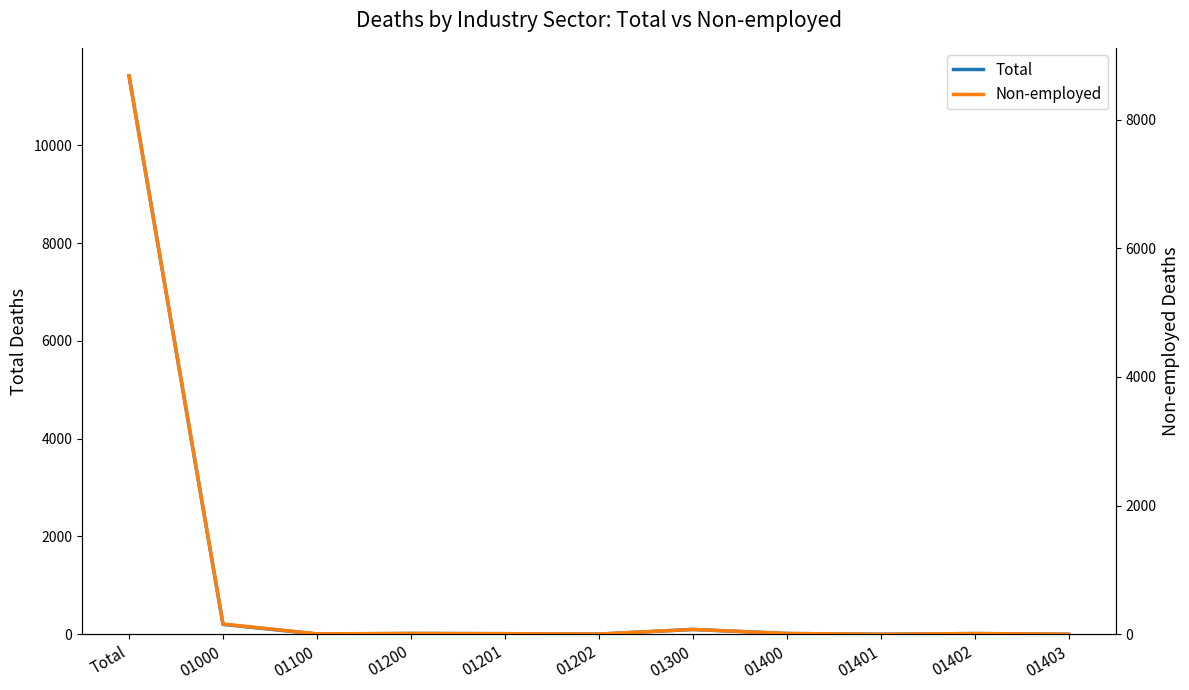

How many data points in Non-employed are above 12?

5